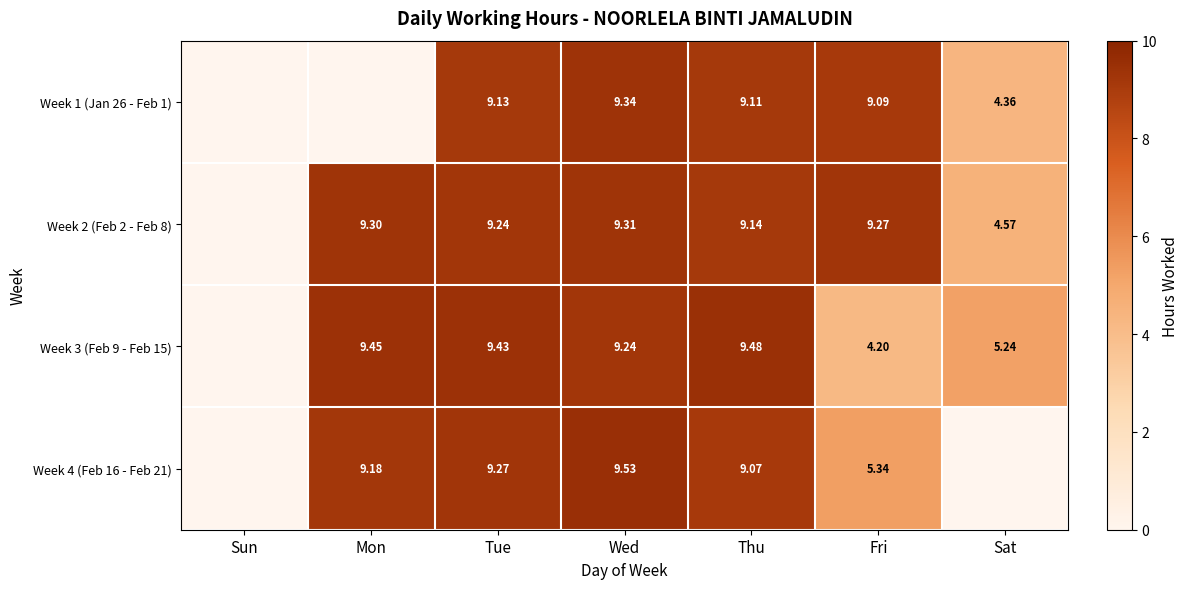

Is the value of Week 1 (Jan 26 - Feb 1) at Tue greater than the value of Week 4 (Feb 16 - Feb 21) at Mon?

No